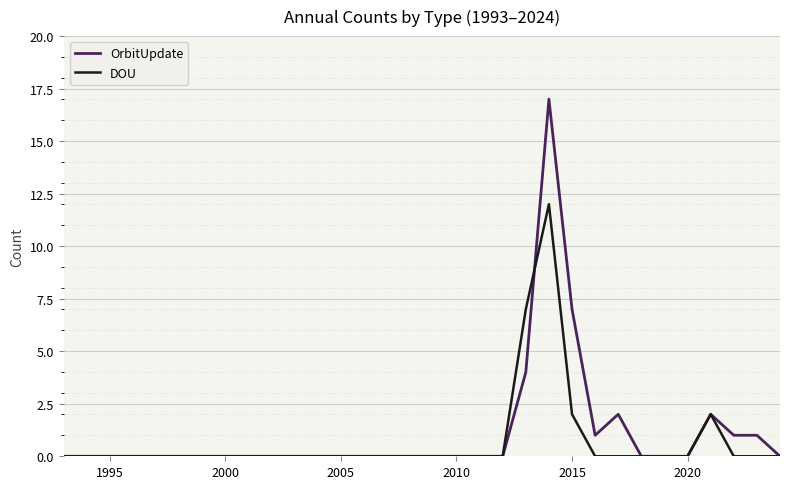

What is the maximum value shown in the chart?

17